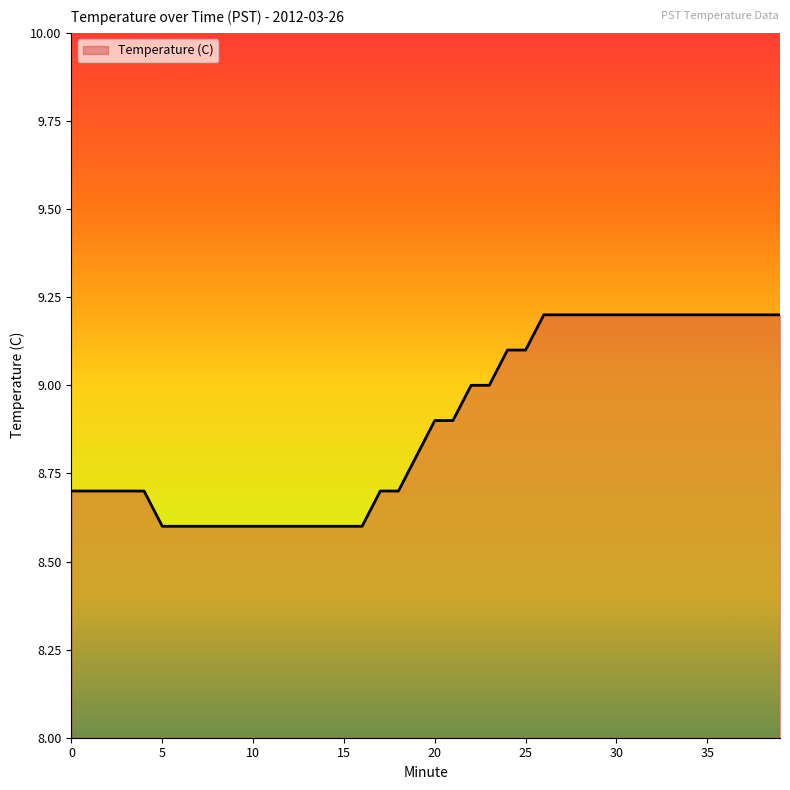

Reading right to left, list all the values displayed in this chart.

9.2	9.2	9.2	9.2	9.2	9.2	9.2	9.2	9.2	9.2	9.2	9.2	9.2	9.2	9.1	9.1	9.0	9.0	8.9	8.9	8.8	8.7	8.7	8.6	8.6	8.6	8.6	8.6	8.6	8.6	8.6	8.6	8.6	8.6	8.6	8.7	8.7	8.7	8.7	8.7